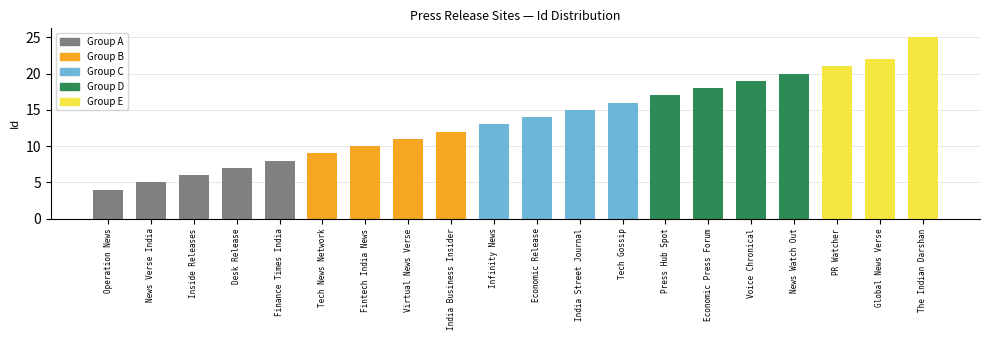

Does the chart contain any negative values?

No